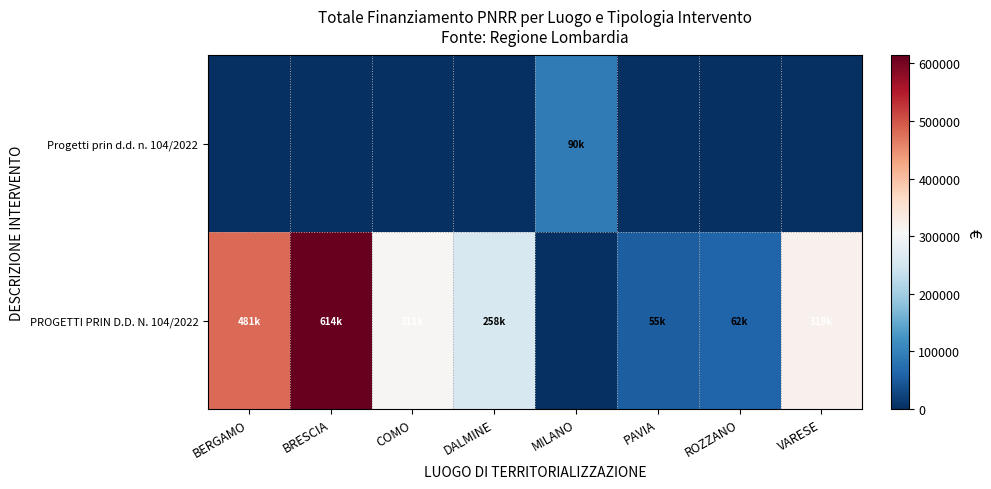

At BERGAMO, list the series in order from largest to smallest.

PROGETTI PRIN D.D. N. 104/2022, Progetti prin d.d. n. 104/2022